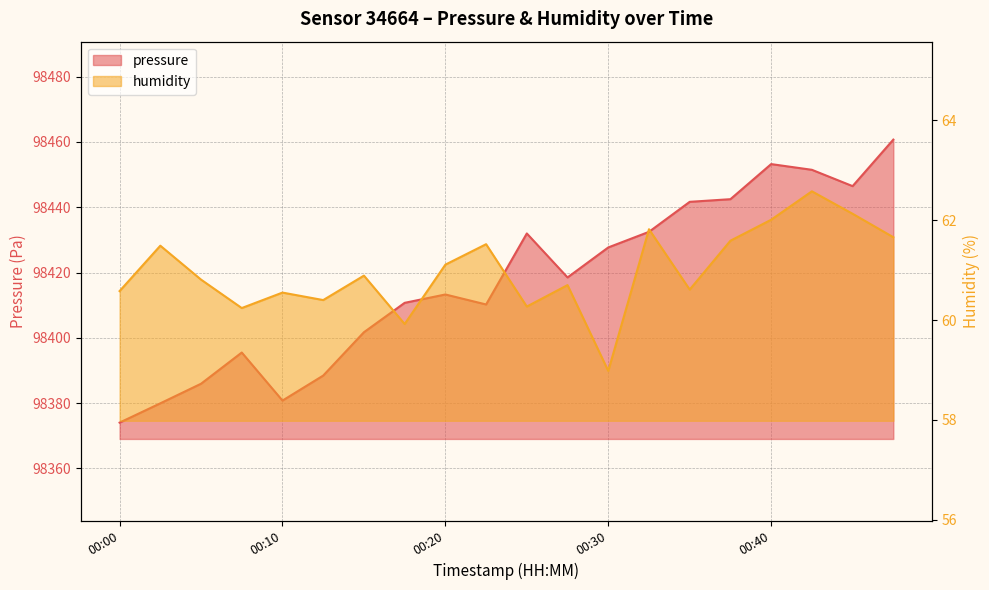

What is the highest value of the humidity series?

62.6